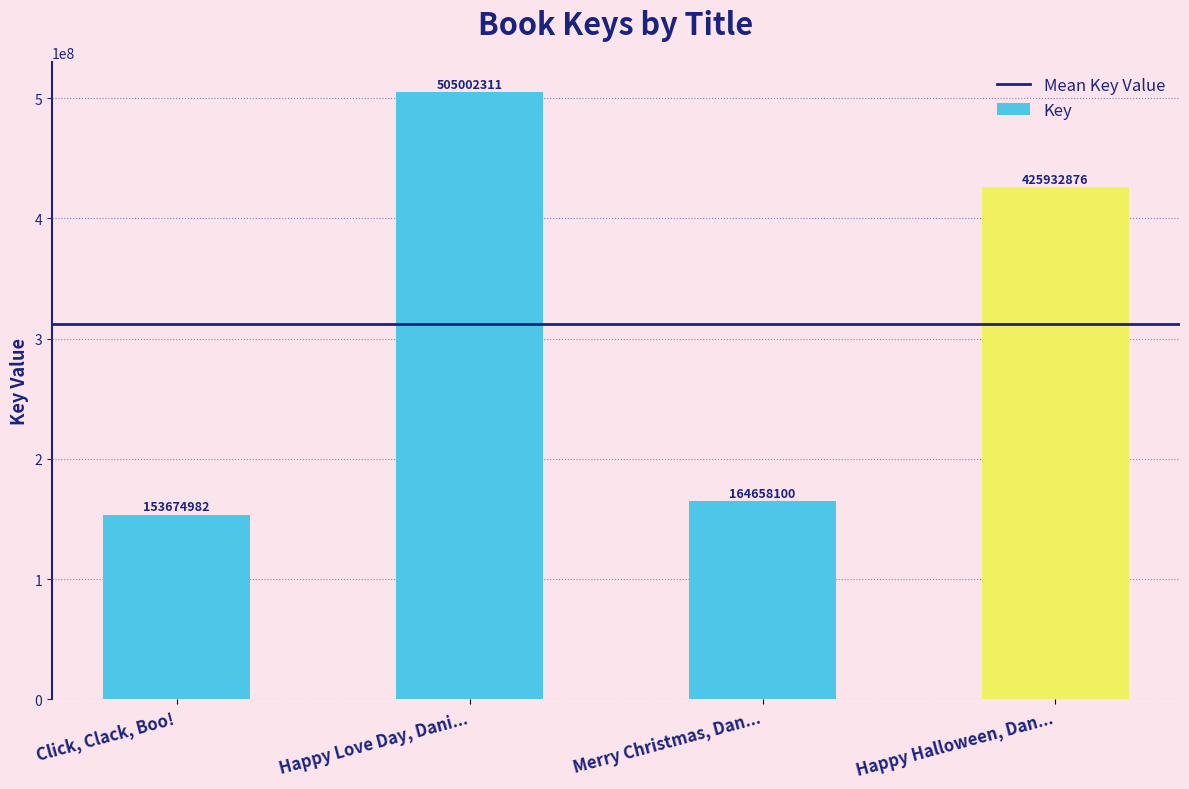

Which has a higher value, Merry Christmas, Dan... or Happy Halloween, Dan...?

Happy Halloween, Dan...